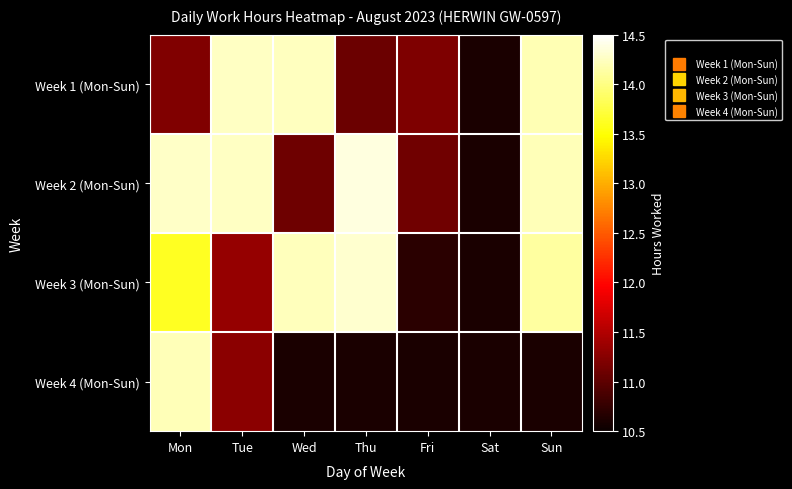

How many data points in Week 3 (Mon-Sun) are above 14?

3